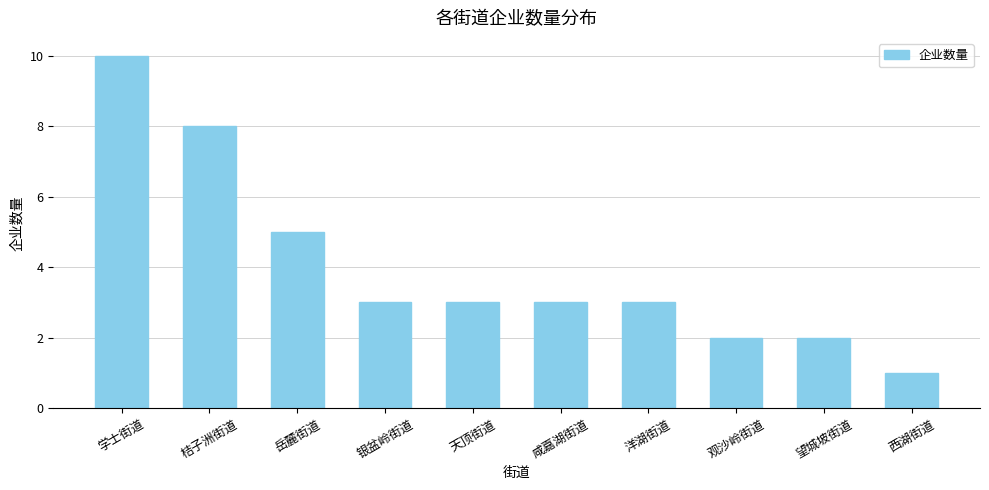

What is the minimum value shown in the chart?

1